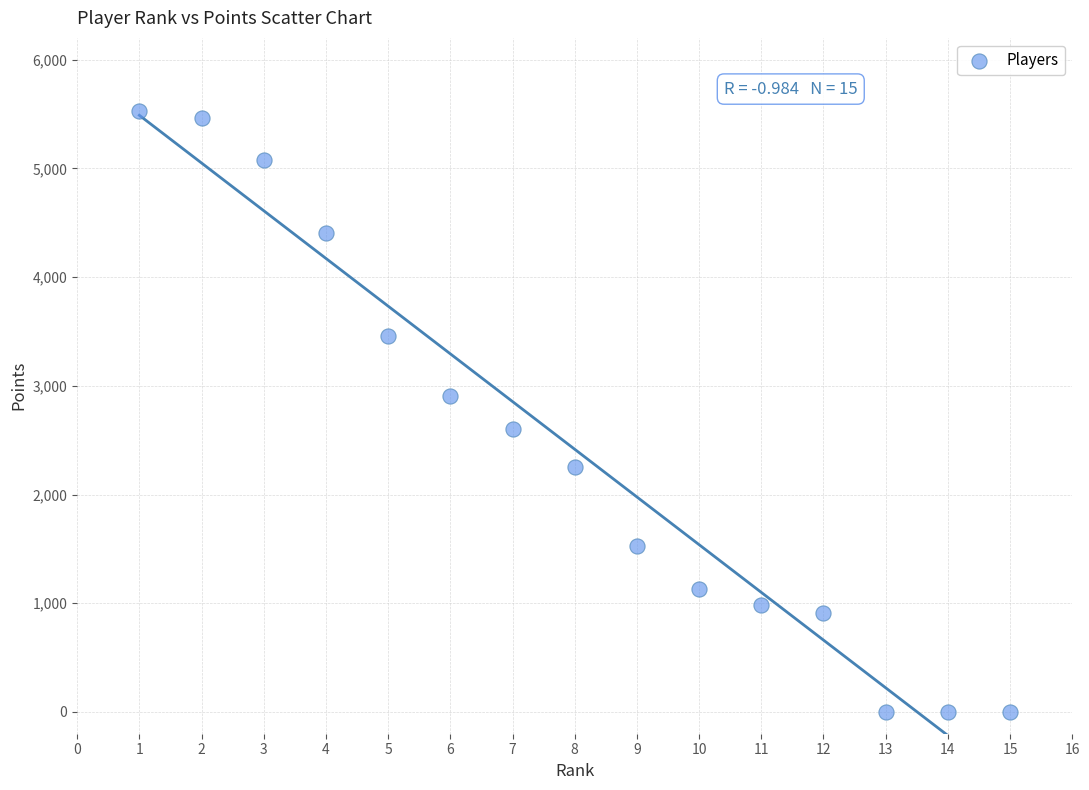

What is the range of X values (max minus min)?

14